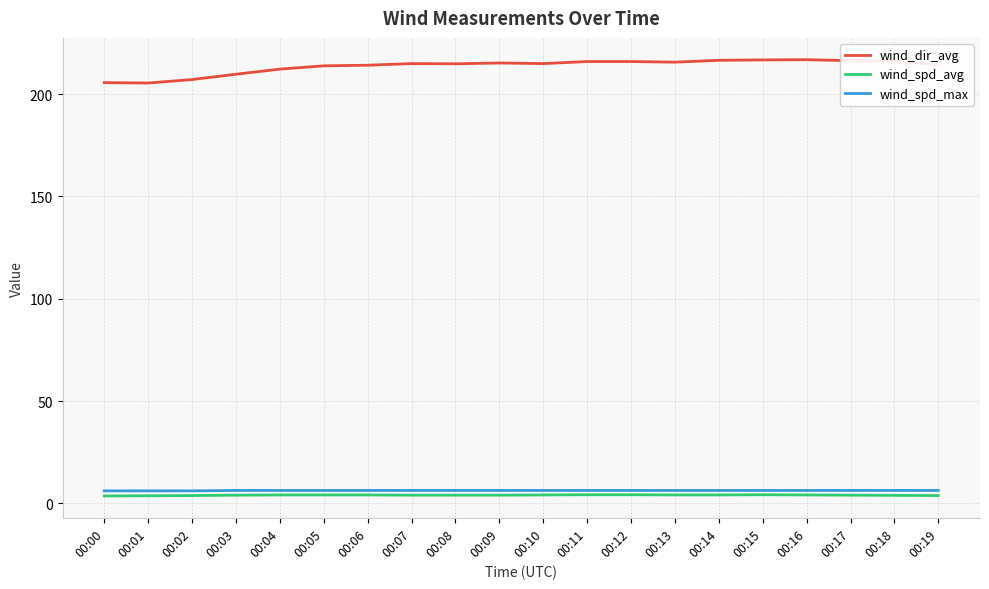

What is the approximate value of wind_dir_avg at 00:07?

214.9